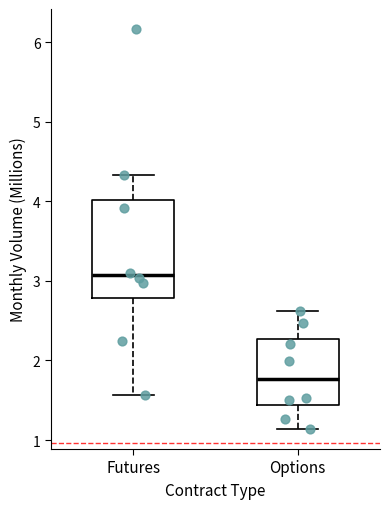

Which box is the tallest, from its lower edge to its upper edge?

Futures